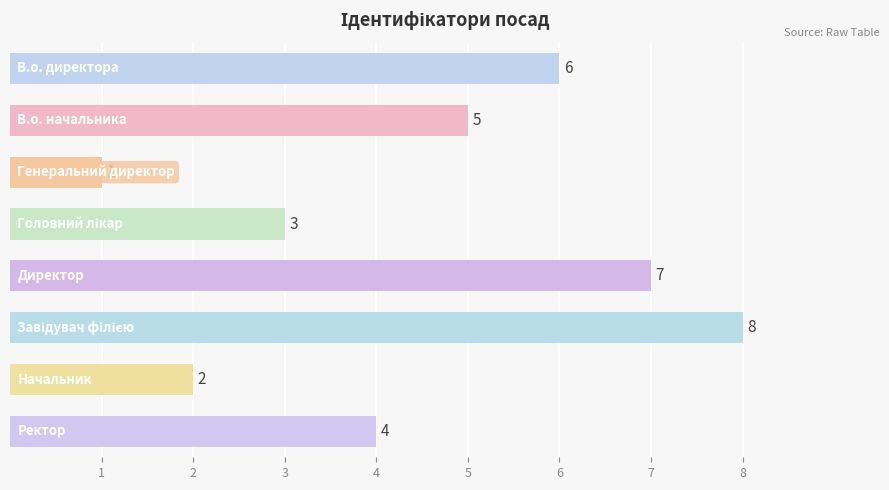

Count the values in the range 3 to 7.

5